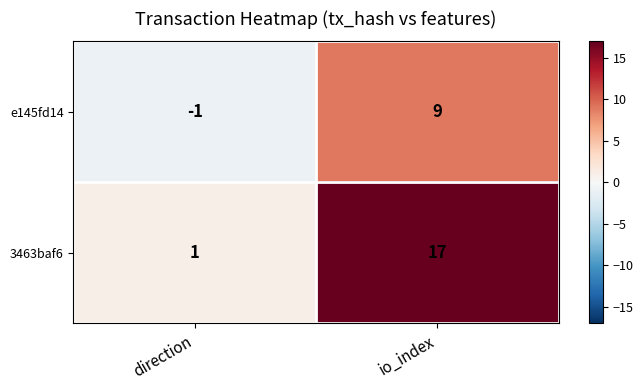

Which series changed the most between direction and io_index?

3463baf6